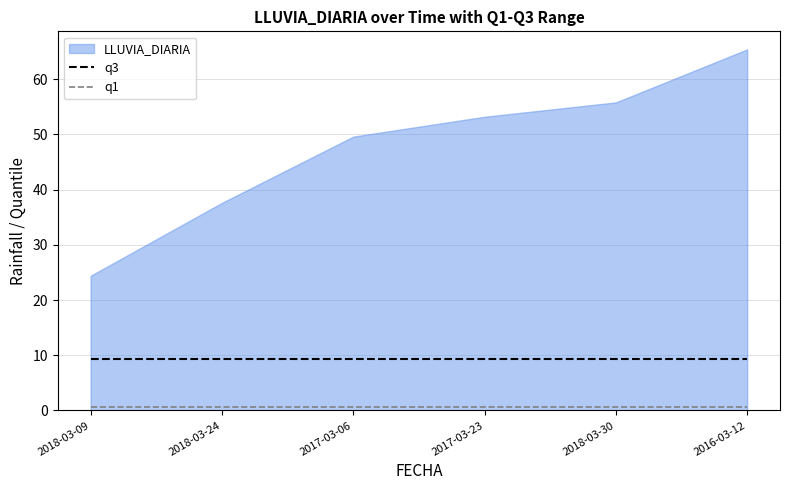

What is the label of the 2nd point from the left?

2018-03-24